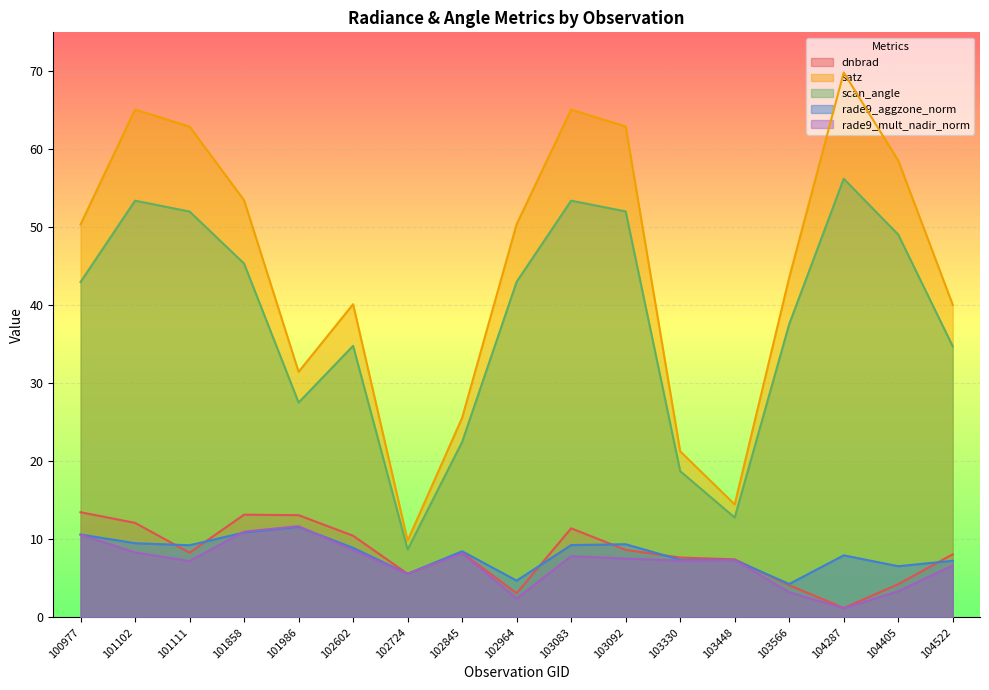

Which series has the widest spread of values?

satz